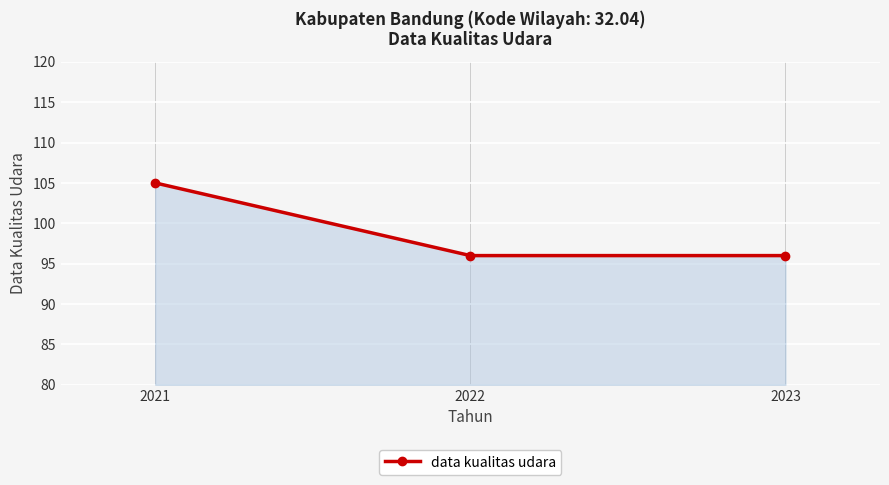

What is the sum of all values?

297